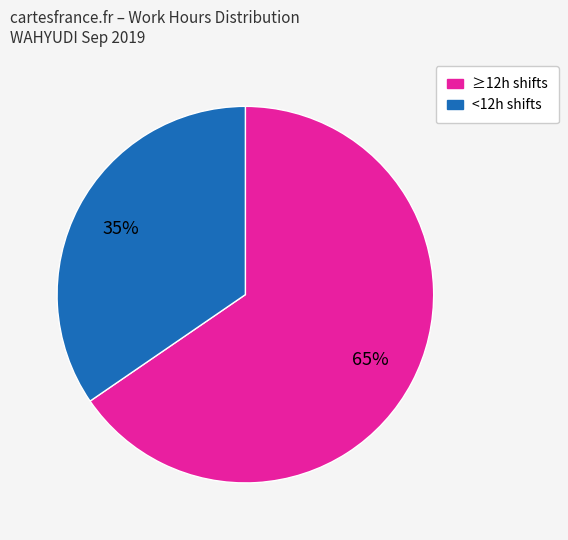

Is there any slice that represents more than half of the pie?

Yes